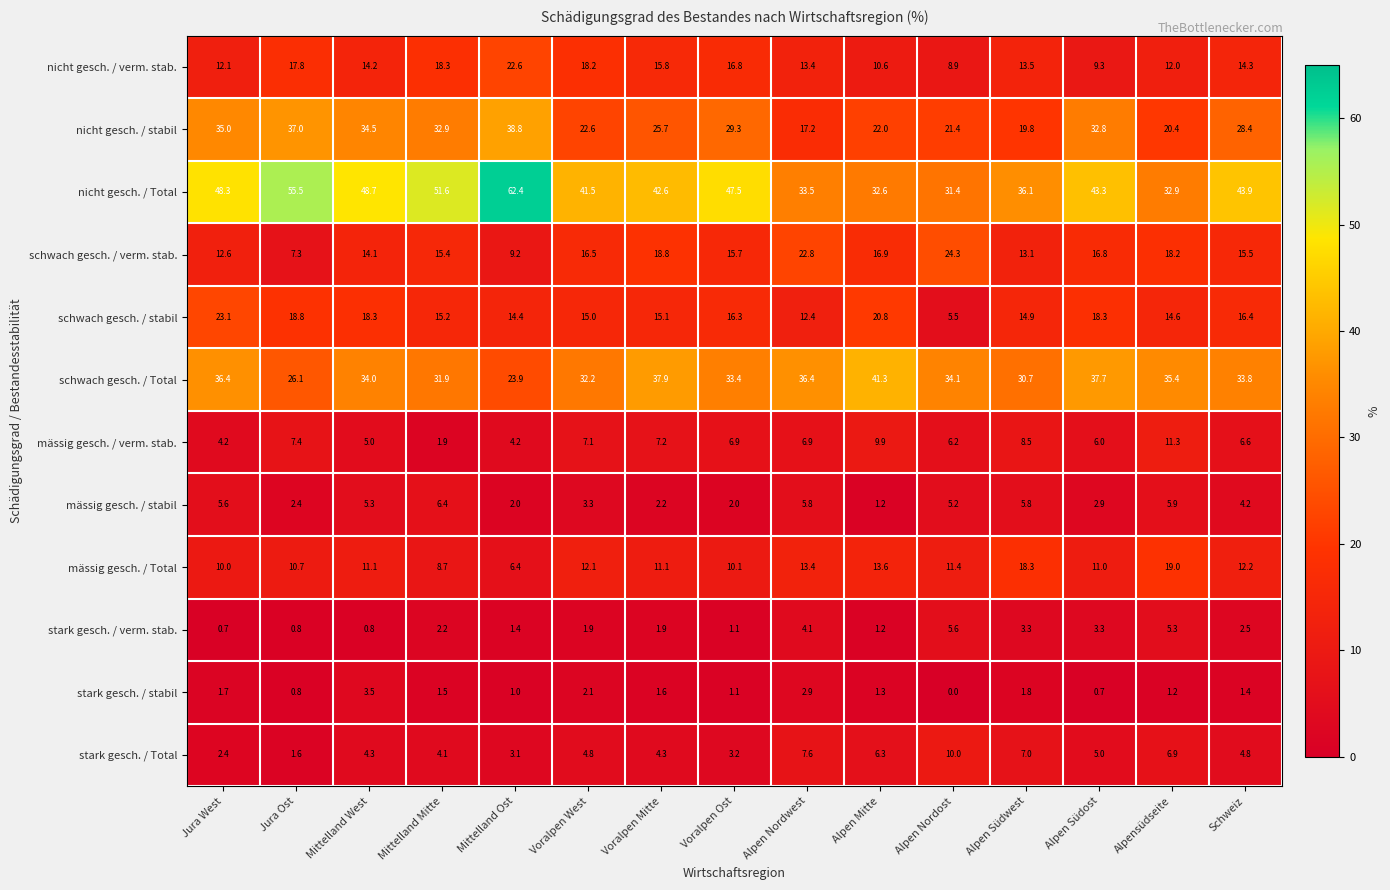

Where does the mässig gesch. / Total series first go above 11?

Mittelland West